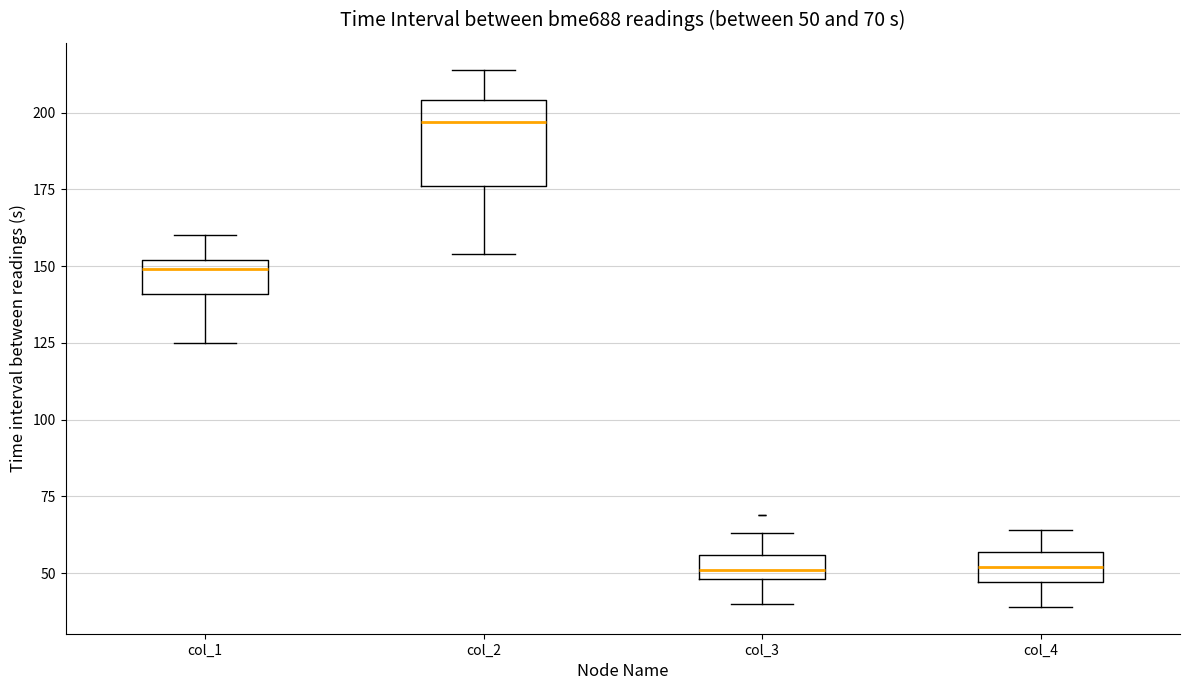

Comparing the boxes themselves (not the whiskers), which one is the tallest?

col_2